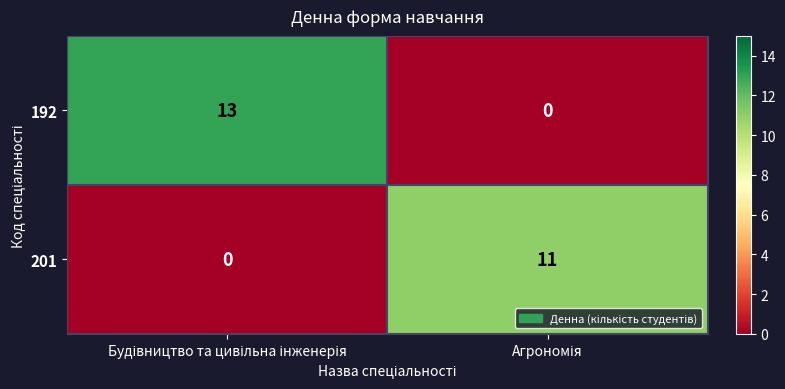

Which series has the largest range (max minus min)?

192